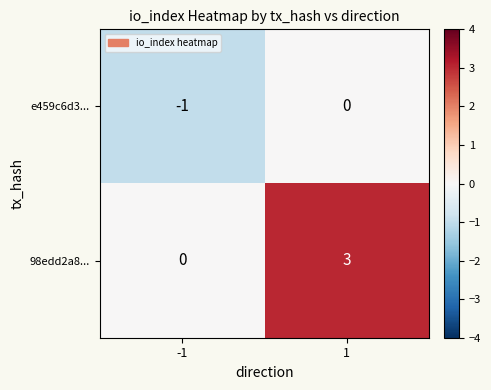

List the series in order of their overall mean, highest first.

98edd2a8..., e459c6d3...